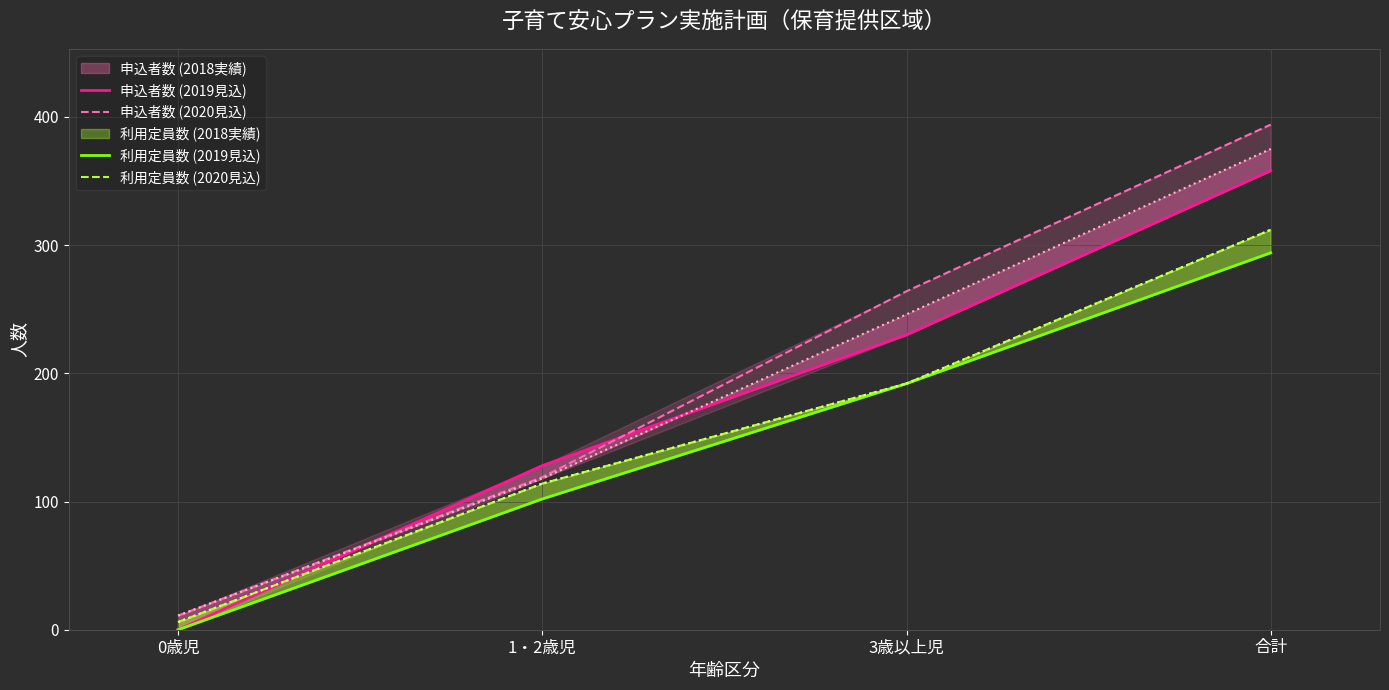

True or false: 利用定員数 (2020見込) has more than 0 interior local peaks.

False